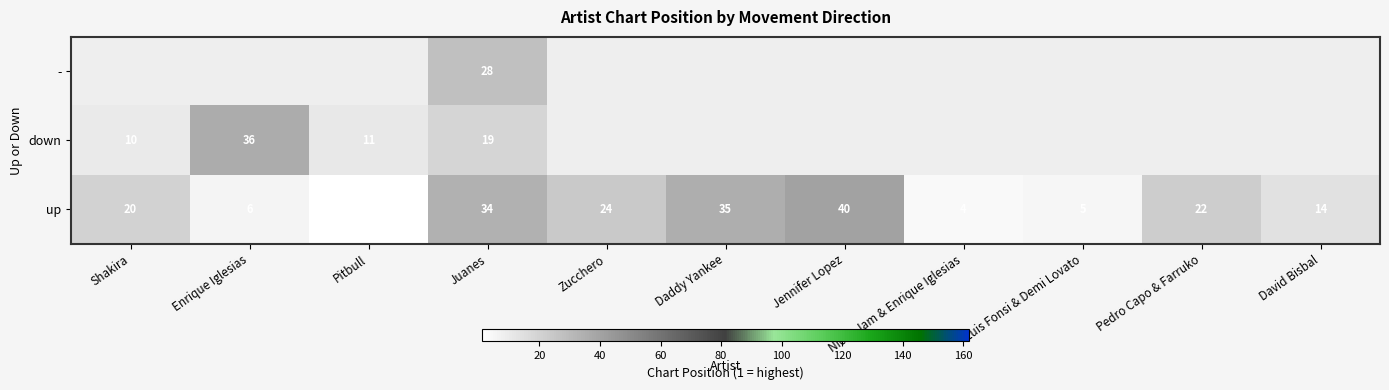

What is the sum of all up values?

205